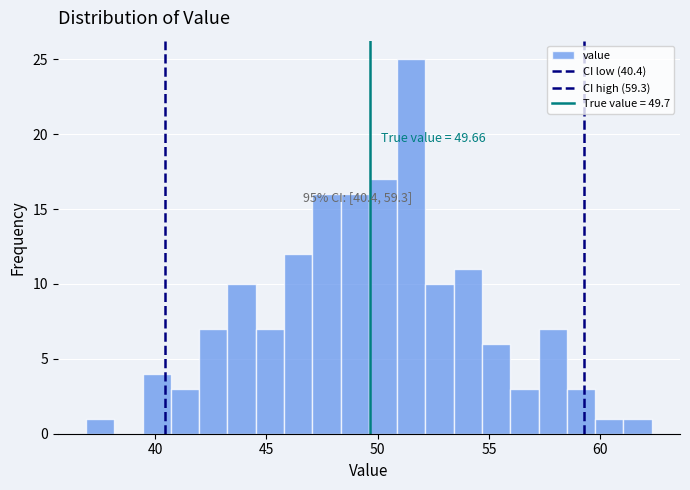

Read against the x-axis, roughly where is the centre of the tallest bar?

51.5